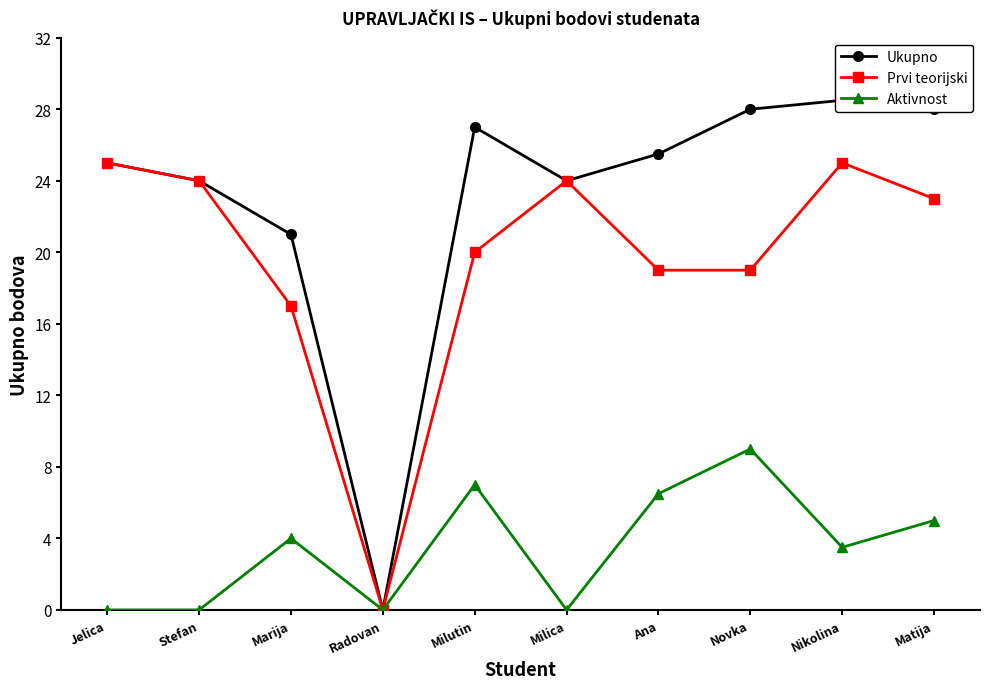

Where does the Prvi teorijski series first go above 23?

Jelica